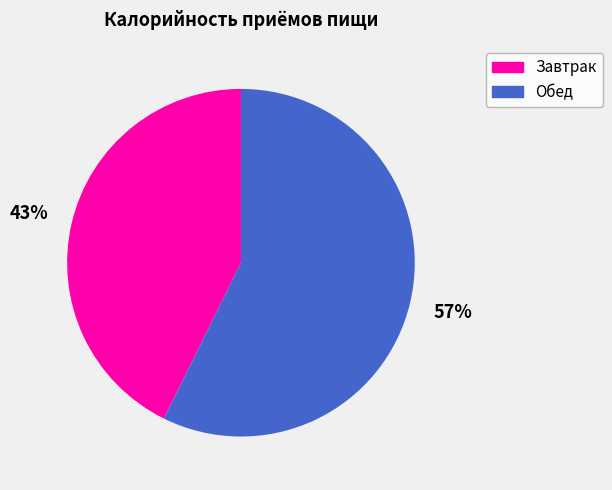

Rank the categories by value from lowest to highest.

Завтрак, Обед